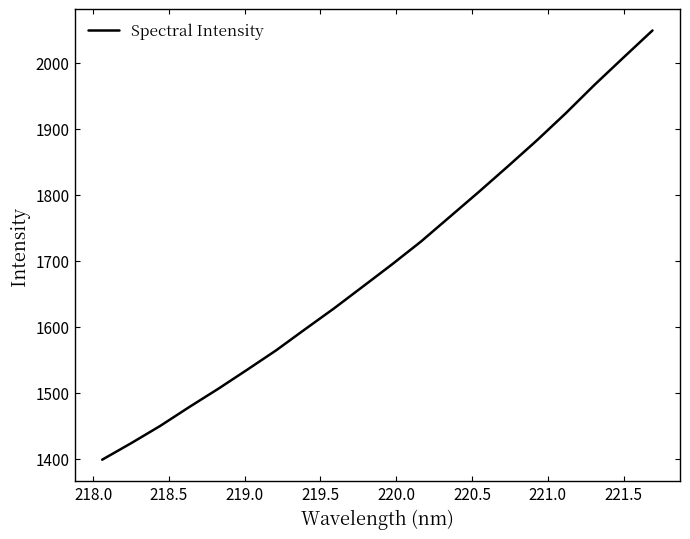

What is the greatest value displayed?

2048.6